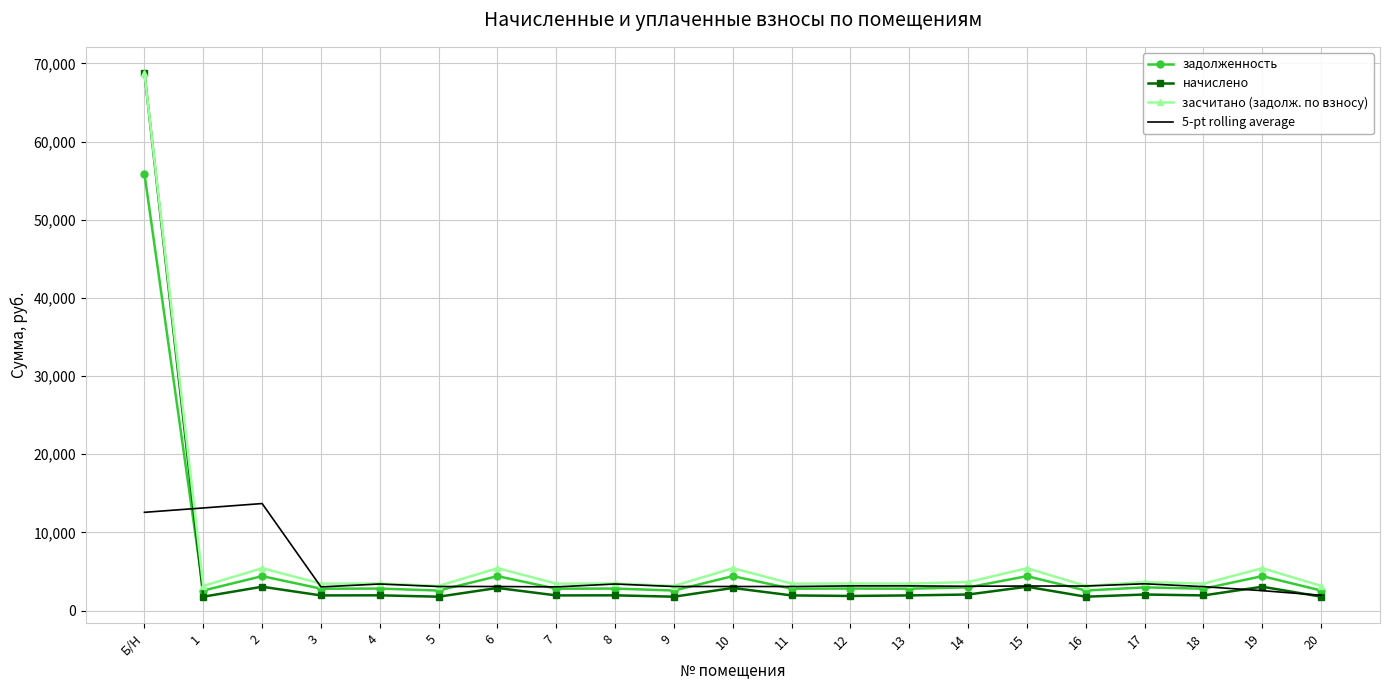

What is the highest value of the начислено series?

68764.8